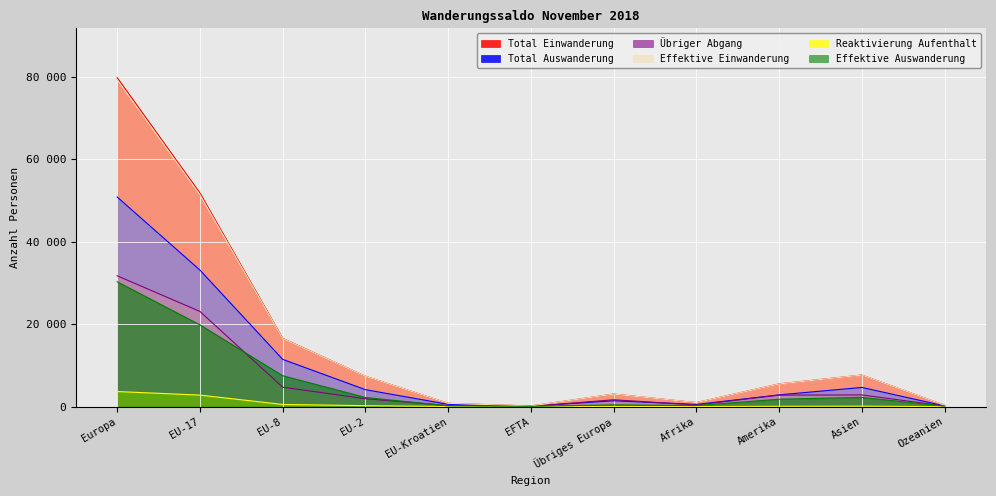

Rank the categories by Übriger Abgang value from lowest to highest.

EFTA, Ozeanien, EU-Kroatien, Afrika, Übriges Europa, EU-2, Amerika, Asien, EU-8, EU-17, Europa